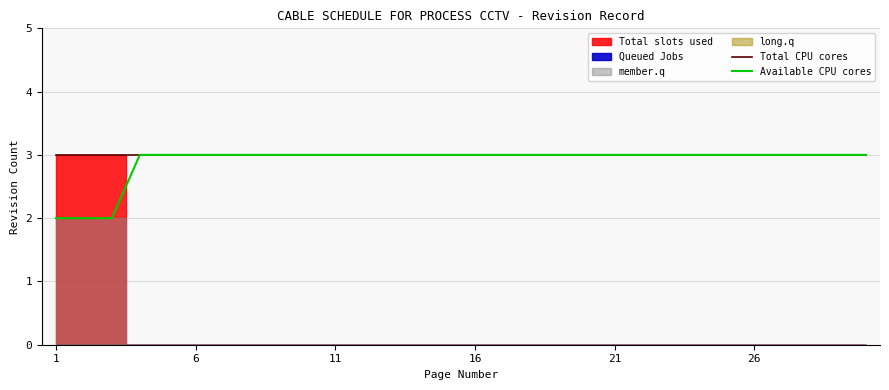

Is it true that Available CPU cores equals 3 at 21?

True